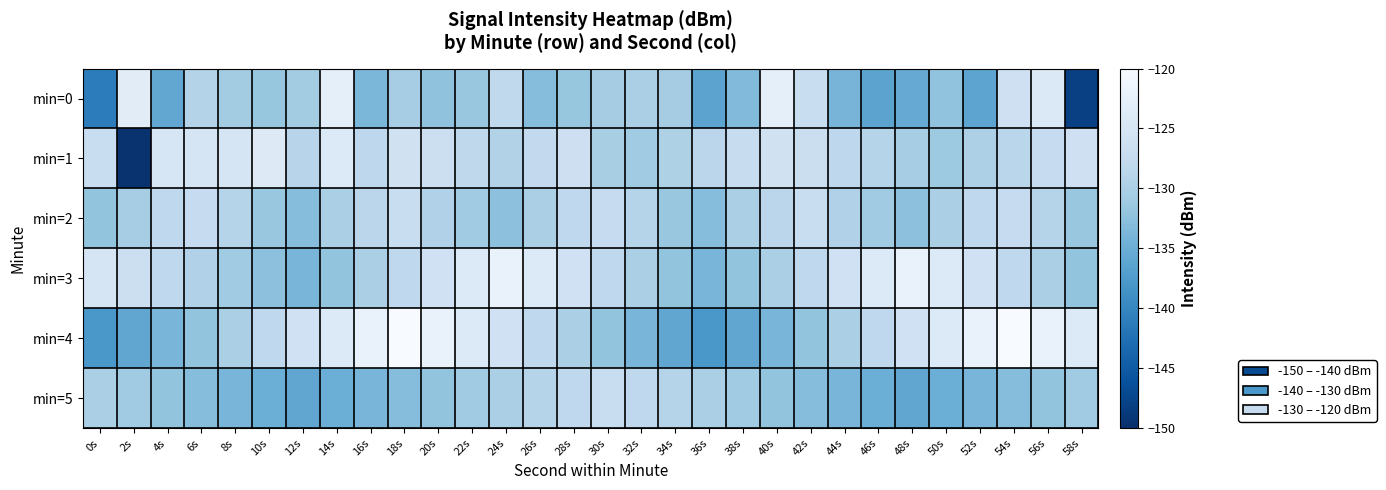

Reading left to right, what are all the values shown in this chart?

min=0: 0s=-141.2	2s=-123.3	4s=-135.9	6s=-129.2	8s=-130.7	10s=-131.8	12s=-130.7	14s=-122.6	16s=-133.7	18s=-130.5	20s=-132.3	22s=-131.7	24s=-127.9	26s=-132.9	28s=-131.8	30s=-130.6	32s=-130.0	34s=-130.6	36s=-136.3	38s=-133.3	40s=-122.6	42s=-126.9	44s=-134.2	46s=-136.3	48s=-135.4	50s=-132.2	52s=-136.3	54s=-126.3	56s=-124.2	58s=-148.0
min=1: 0s=-127.0	2s=-149.5	4s=-124.7	6s=-125.1	8s=-125.1	10s=-123.9	12s=-128.8	14s=-124.0	16s=-128.2	18s=-125.9	20s=-126.5	22s=-128.1	24s=-129.3	26s=-127.8	28s=-126.4	30s=-130.2	32s=-131.0	34s=-129.7	36s=-128.5	38s=-127.2	40s=-125.9	42s=-126.7	44s=-128.3	46s=-129.1	48s=-130.5	50s=-131.2	52s=-129.8	54s=-128.6	56s=-127.4	58s=-126.1
min=2: 0s=-132.0	2s=-130.5	4s=-128.0	6s=-127.5	8s=-129.0	10s=-131.5	12s=-133.0	14s=-130.0	16s=-128.5	18s=-127.0	20s=-129.5	22s=-131.0	24s=-132.5	26s=-130.0	28s=-128.0	30s=-127.5	32s=-129.0	34s=-131.5	36s=-133.0	38s=-130.0	40s=-128.5	42s=-127.0	44s=-129.5	46s=-131.0	48s=-132.5	50s=-130.0	52s=-128.0	54s=-127.5	56s=-129.0	58s=-131.5
min=3: 0s=-125.0	2s=-126.5	4s=-128.0	6s=-129.5	8s=-131.0	10s=-132.5	12s=-134.0	14s=-132.0	16s=-130.0	18s=-128.0	20s=-126.0	22s=-124.0	24s=-122.0	26s=-124.0	28s=-126.0	30s=-128.0	32s=-130.0	34s=-132.0	36s=-134.0	38s=-132.0	40s=-130.0	42s=-128.0	44s=-126.0	46s=-124.0	48s=-122.0	50s=-124.0	52s=-126.0	54s=-128.0	56s=-130.0	58s=-132.0
min=4: 0s=-138.0	2s=-136.0	4s=-134.0	6s=-132.0	8s=-130.0	10s=-128.0	12s=-126.0	14s=-124.0	16s=-122.0	18s=-120.0	20s=-122.0	22s=-124.0	24s=-126.0	26s=-128.0	28s=-130.0	30s=-132.0	32s=-134.0	34s=-136.0	36s=-138.0	38s=-136.0	40s=-134.0	42s=-132.0	44s=-130.0	46s=-128.0	48s=-126.0	50s=-124.0	52s=-122.0	54s=-120.0	56s=-122.0	58s=-124.0
min=5: 0s=-130.0	2s=-131.0	4s=-132.0	6s=-133.0	8s=-134.0	10s=-135.0	12s=-136.0	14s=-135.0	16s=-134.0	18s=-133.0	20s=-132.0	22s=-131.0	24s=-130.0	26s=-129.0	28s=-128.0	30s=-127.0	32s=-128.0	34s=-129.0	36s=-130.0	38s=-131.0	40s=-132.0	42s=-133.0	44s=-134.0	46s=-135.0	48s=-136.0	50s=-135.0	52s=-134.0	54s=-133.0	56s=-132.0	58s=-131.0